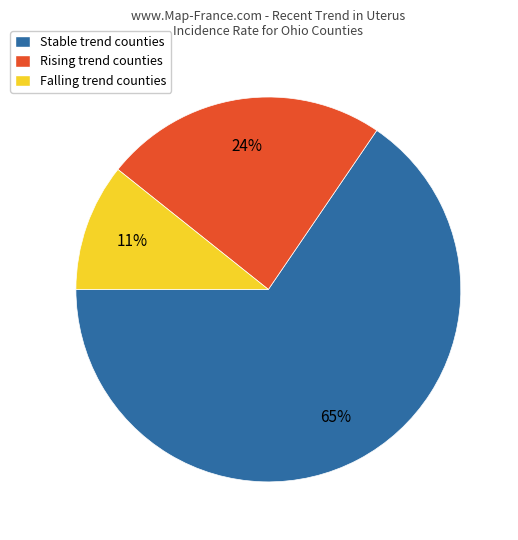

Do Stable trend counties and Rising trend counties together represent more than half of the pie?

Yes